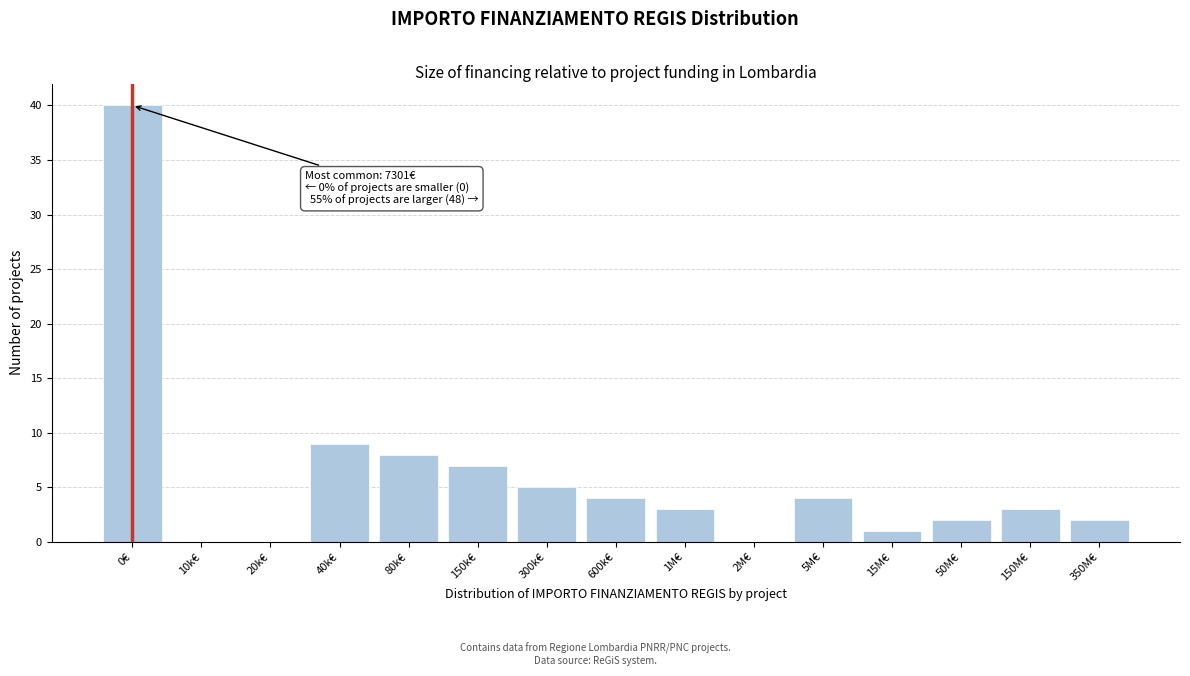

Reading right to left, transcribe all the data shown in this chart.

350M€=2	150M€=3	50M€=2	15M€=1	5M€=4	2M€=0	1M€=3	600k€=4	300k€=5	150k€=7	80k€=8	40k€=9	20k€=0	10k€=0	0€=40